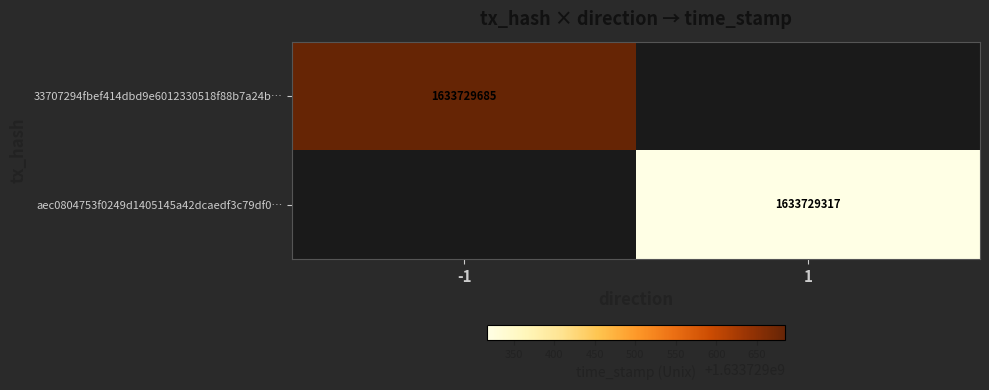

What is the difference between the aec0804753f0249d1405145a42dcaedf3c79df0 values at direction and time_stamp?

1633729316